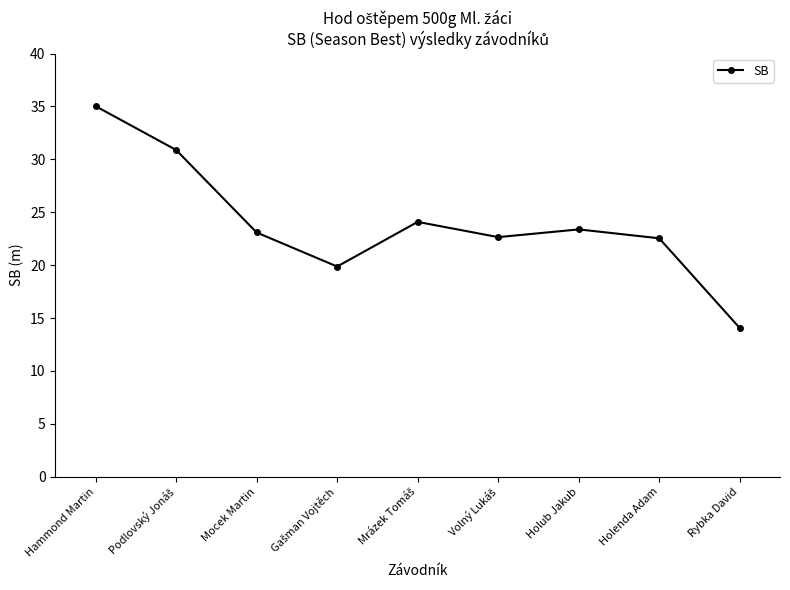

How many data points does each series have?

9